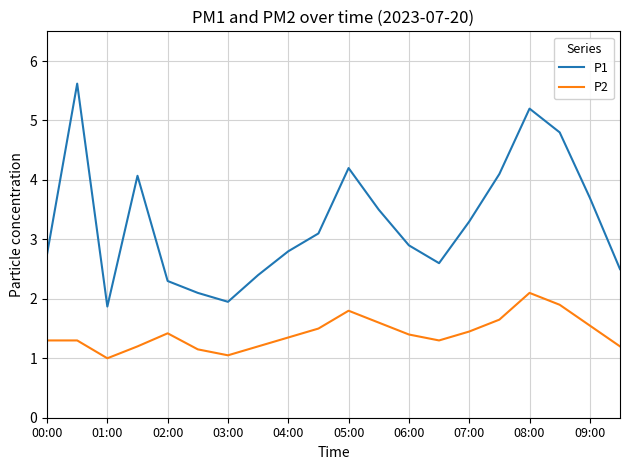

What is the minimum value shown in the chart?

1.0